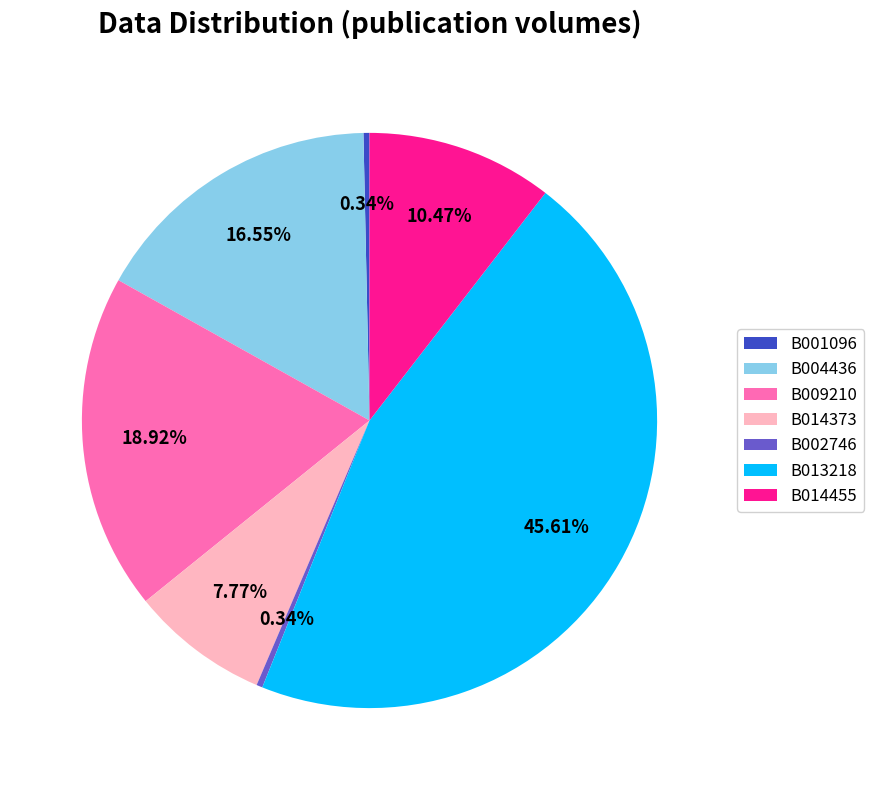

How many segments does this pie chart have?

7